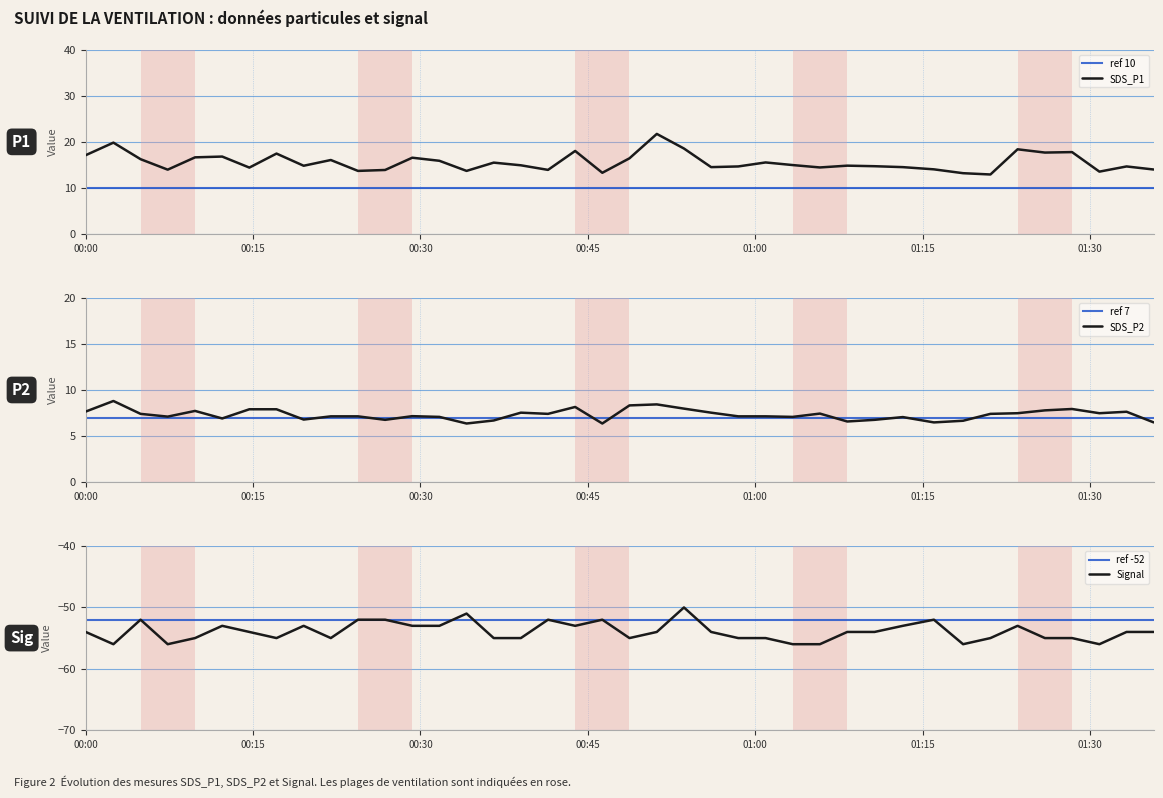

What is the highest value of the SDS_P1 series?

21.7